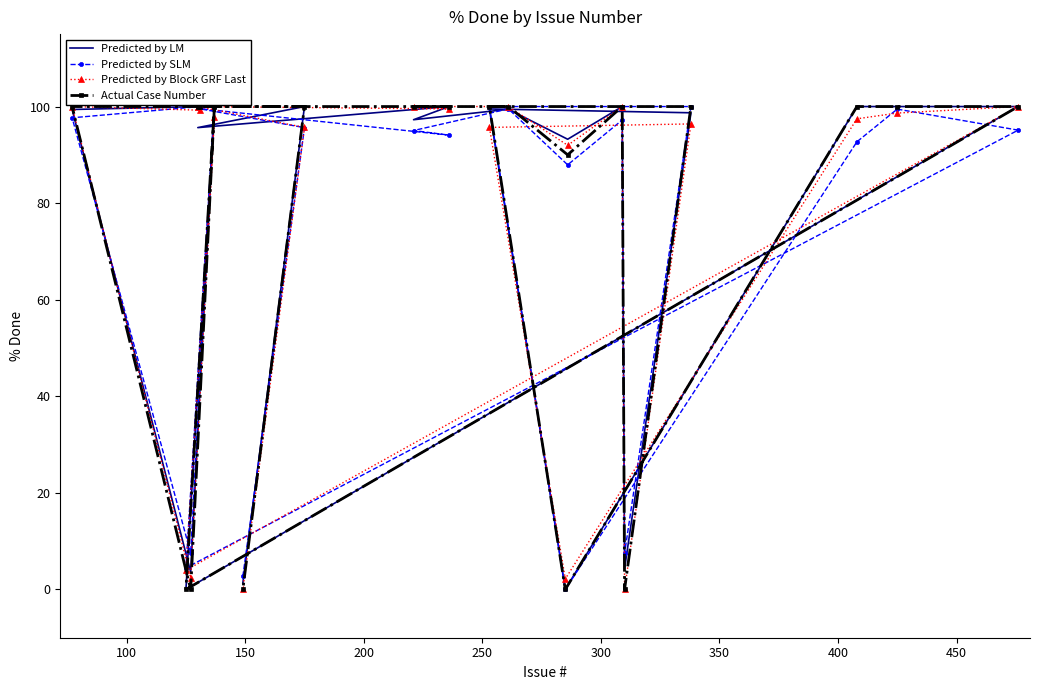

At how many categories does at least one series exceed 97?

14